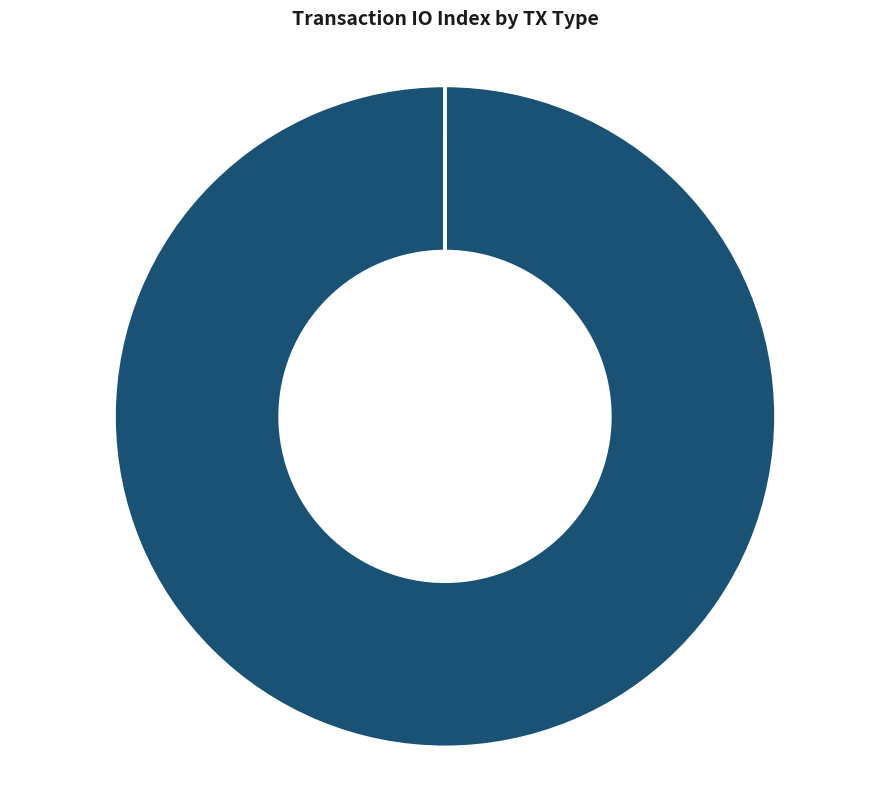

What is the smallest slice in the pie chart?

Revocation (io_index=0)